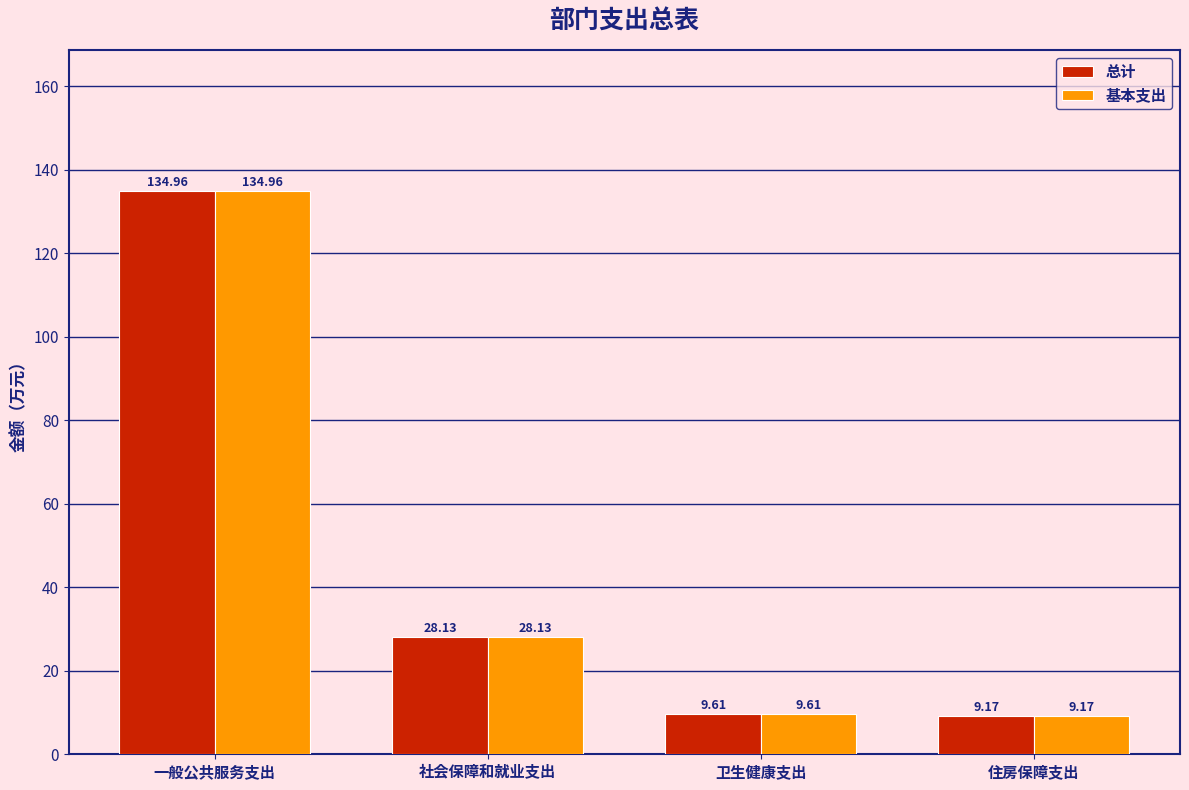

At how many categories does at least one series exceed 132?

1